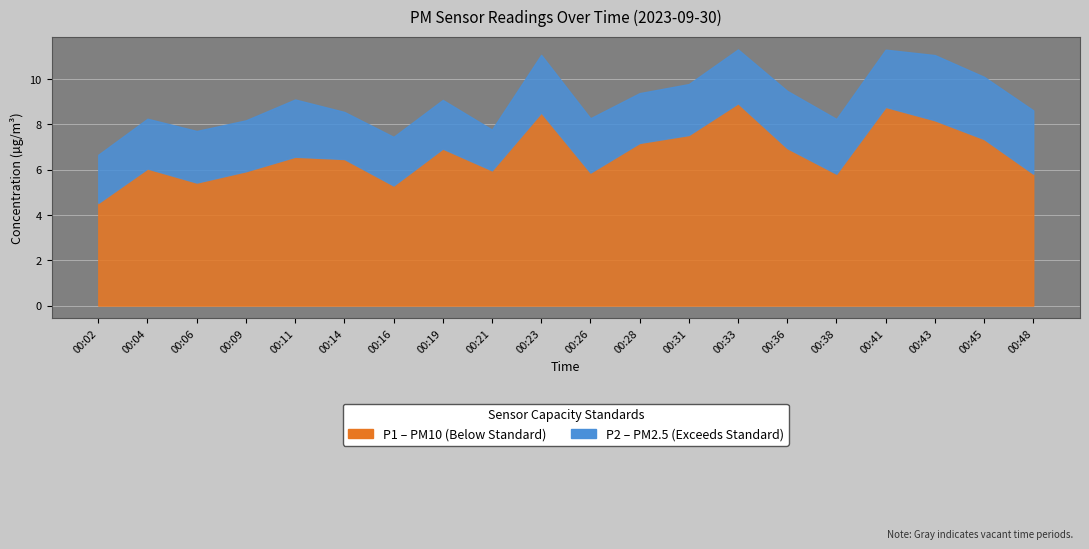

What is the spread (max minus min) of values at 00:19?

4.8